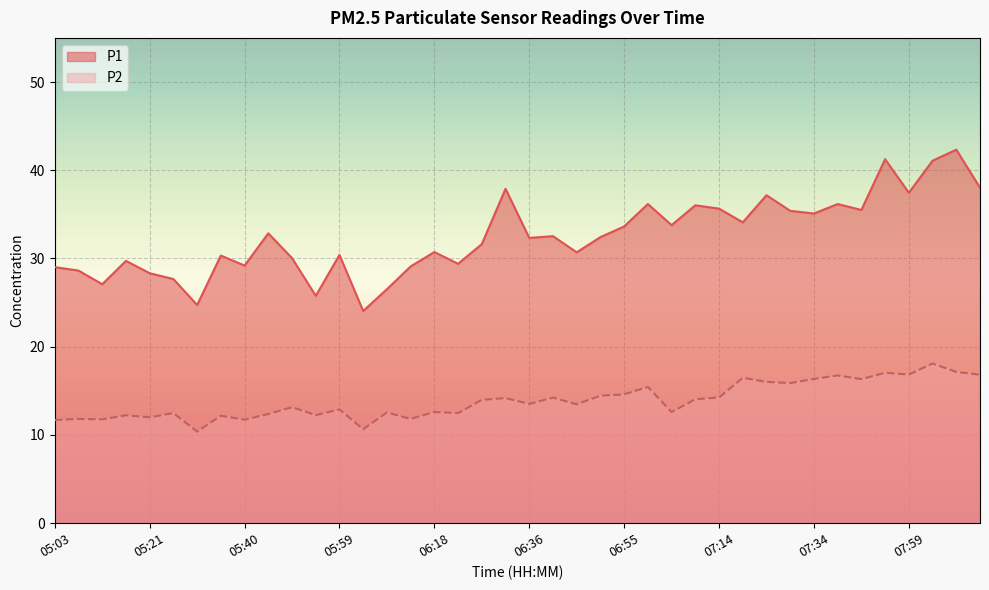

True or false: P1 and P2 intersect in this chart.

False